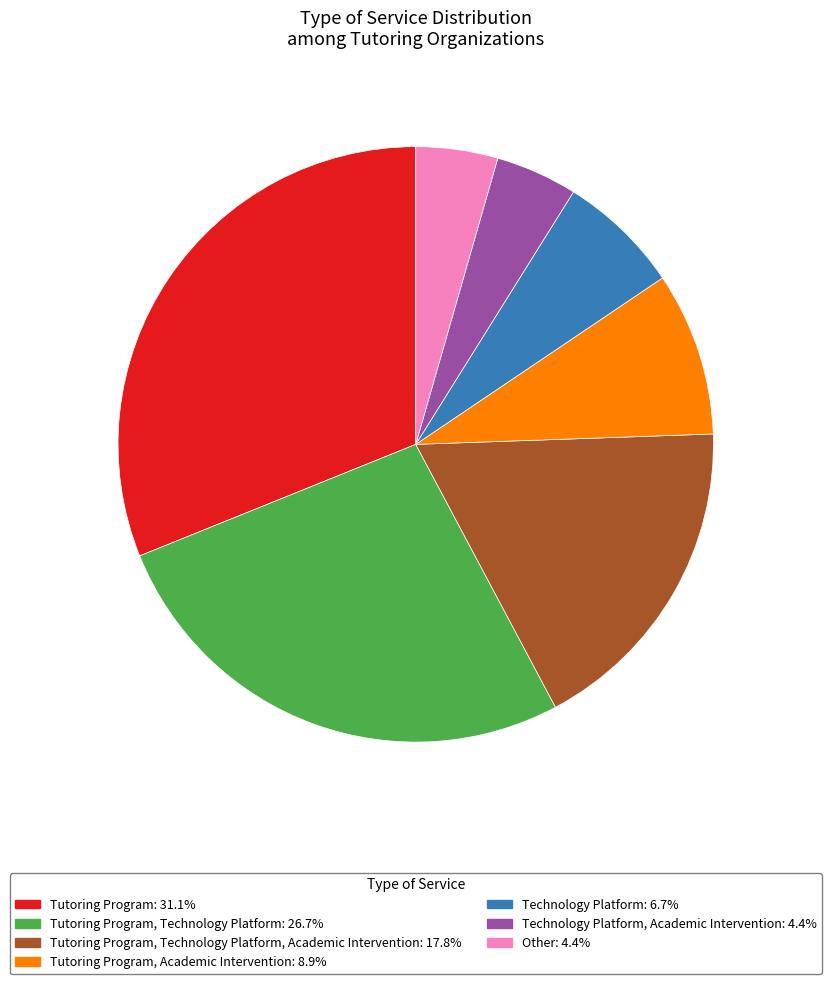

Is there a majority slice in this chart?

No